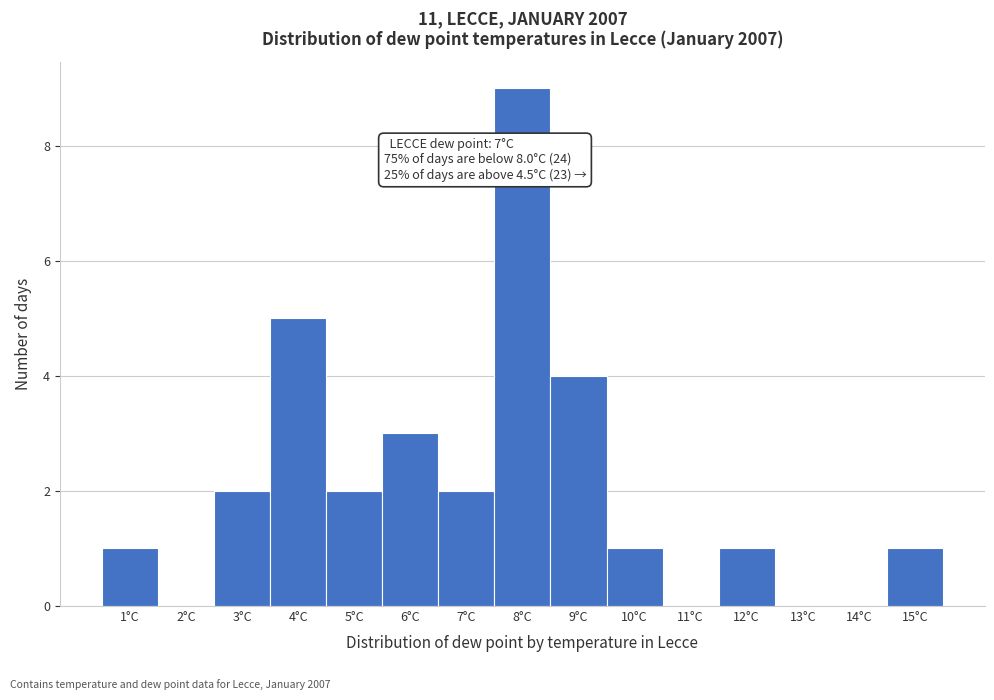

Over which range of the x-axis is the bar tallest?

7.5 to 8.5